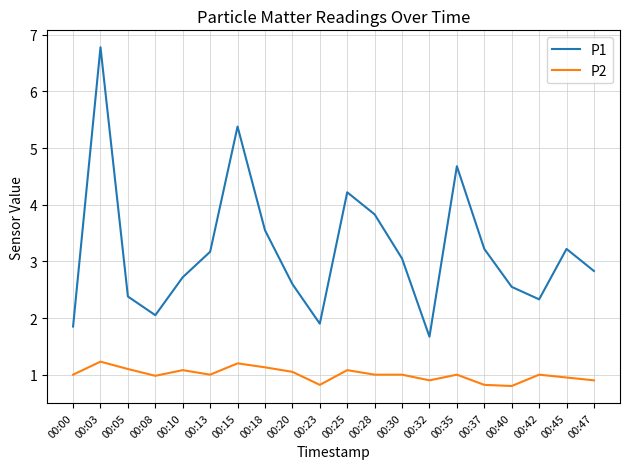

True or false: P2 and P1 cross at least once.

False